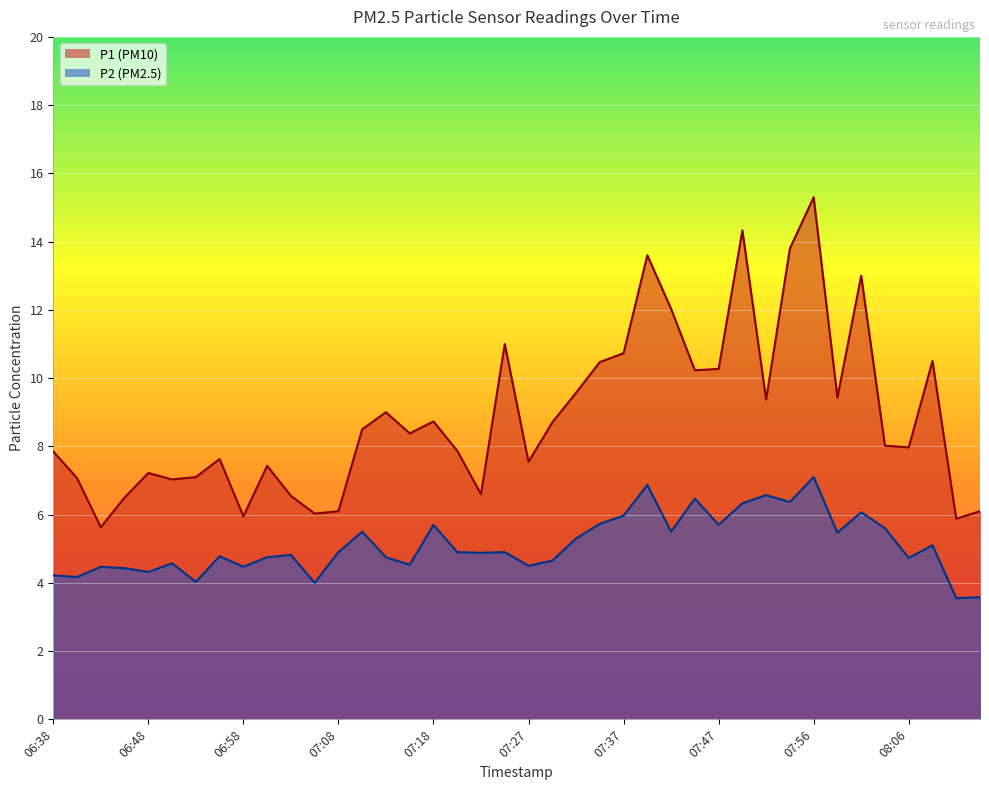

At how many categories does at least one series exceed 11?

6